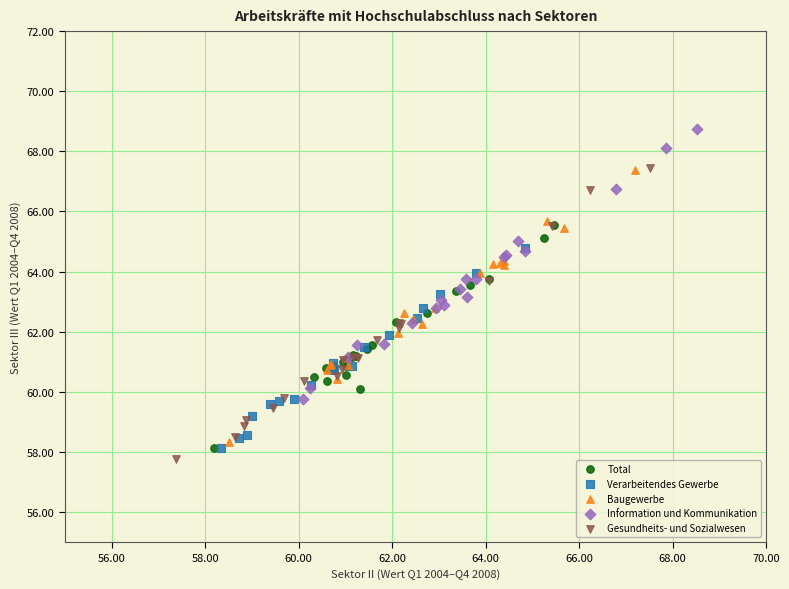

Which series reaches the maximum Y coordinate?

Information und Kommunikation